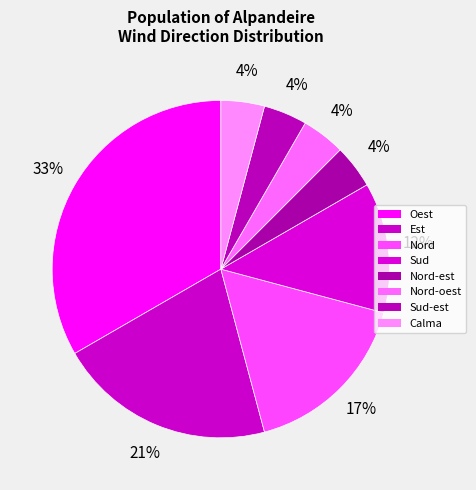

How many segments does this pie chart have?

8